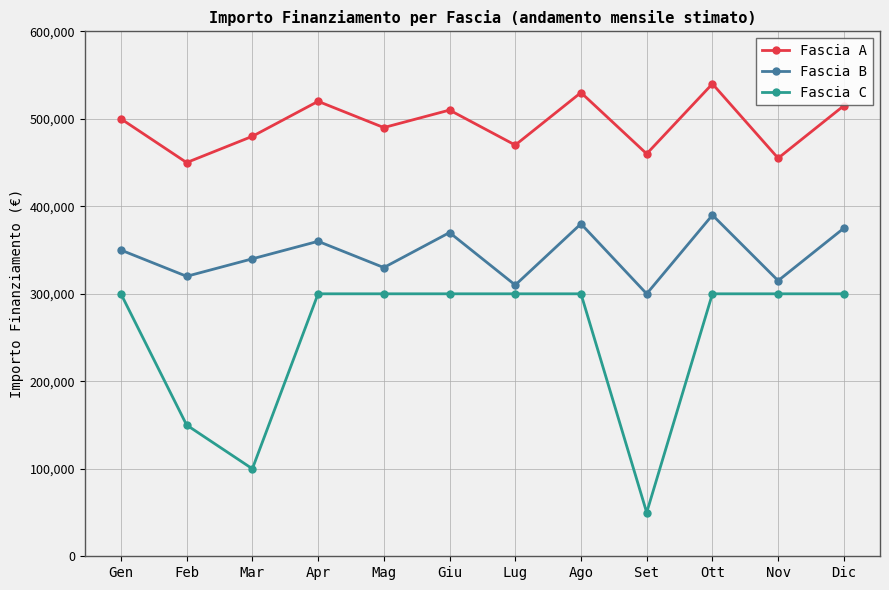

What is the value of the Fascia B point at the 10th from the left?

390000